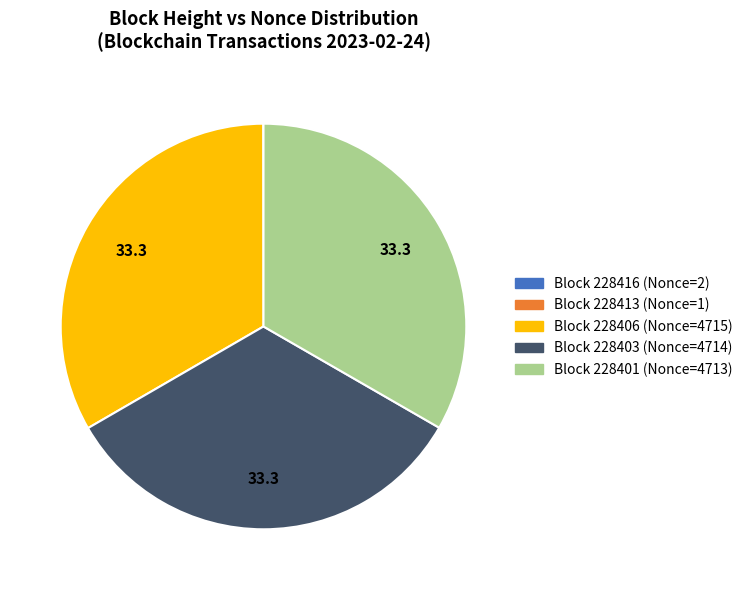

Is there a majority slice in this chart?

No